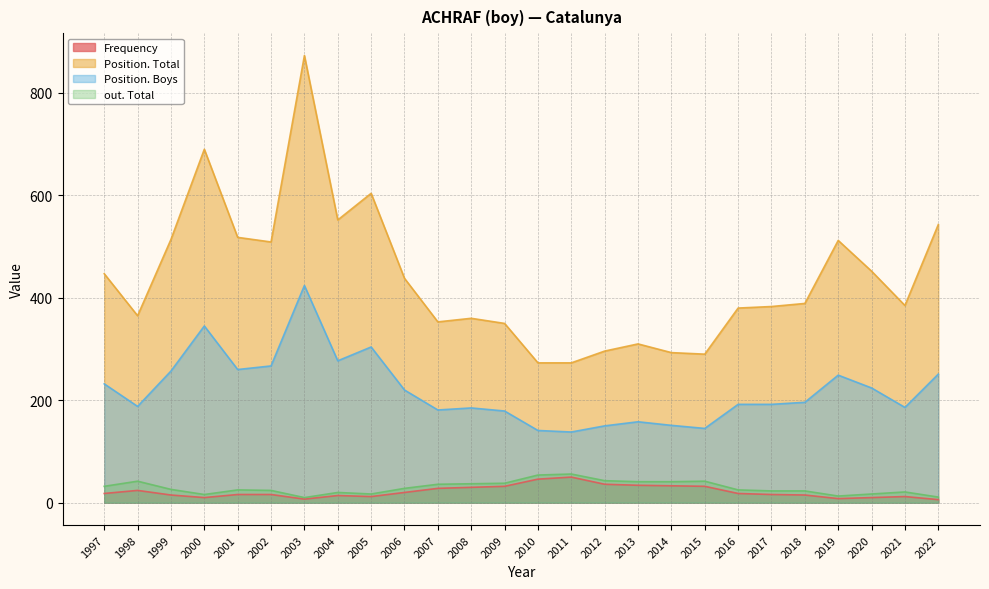

Read the out. Total value at 2011.

56